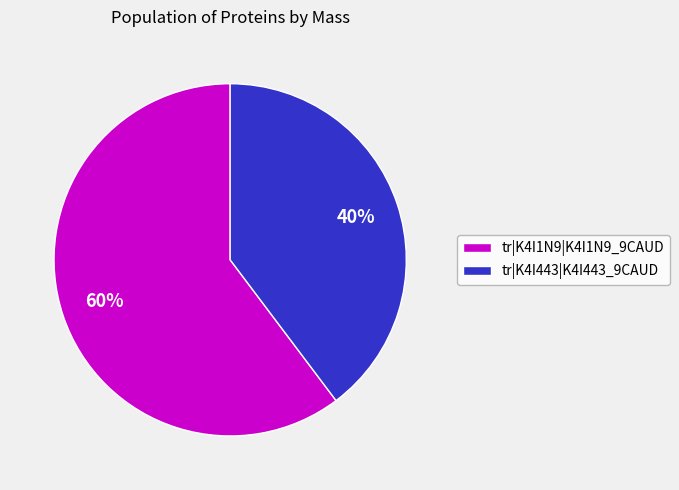

What is the ratio of the value at tr|K4I443|K4I443_9CAUD to the value at tr|K4I1N9|K4I1N9_9CAUD?

0.7